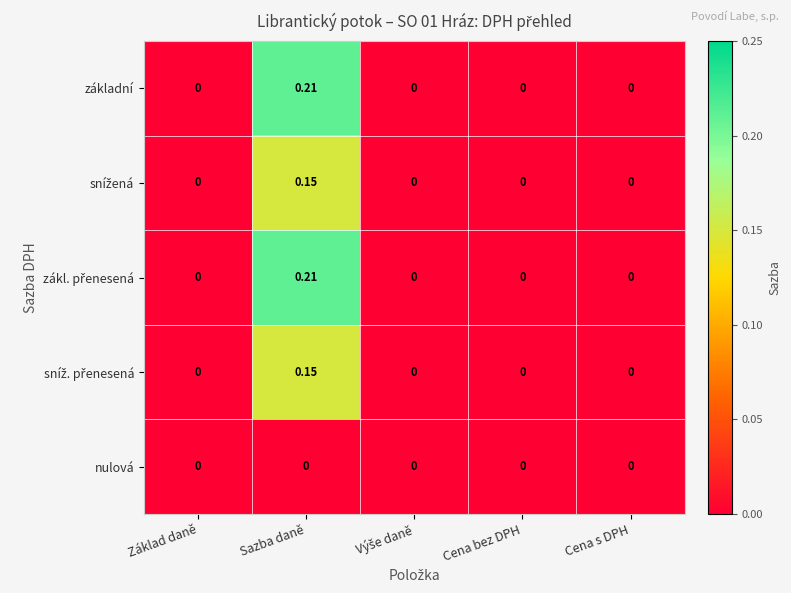

At which category is the sum across all series the highest?

Sazba daně